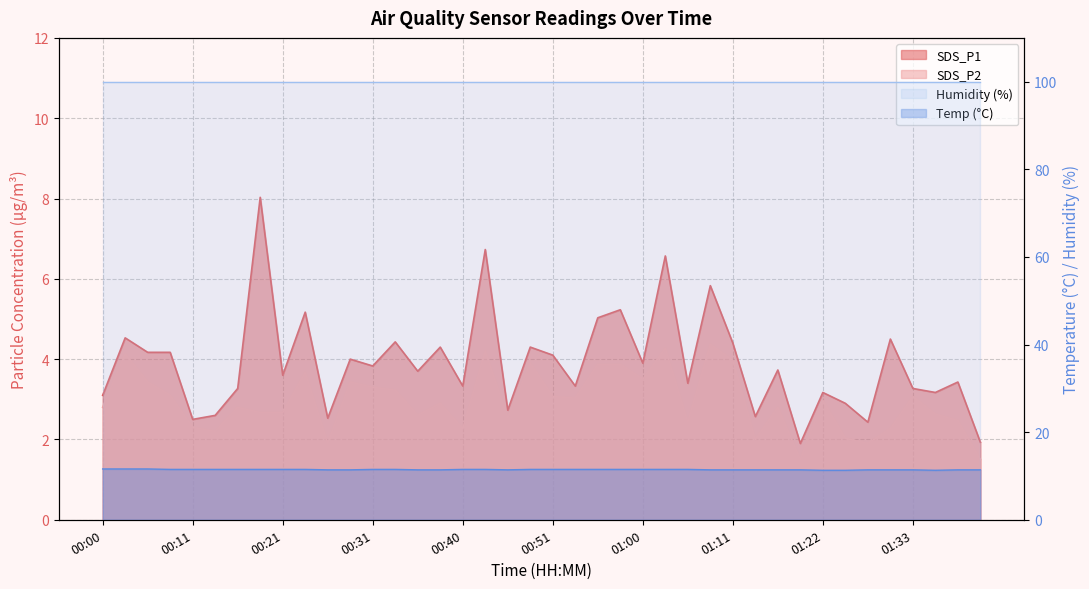

Is it true that Temp equals 11.4 at 01:11?

True